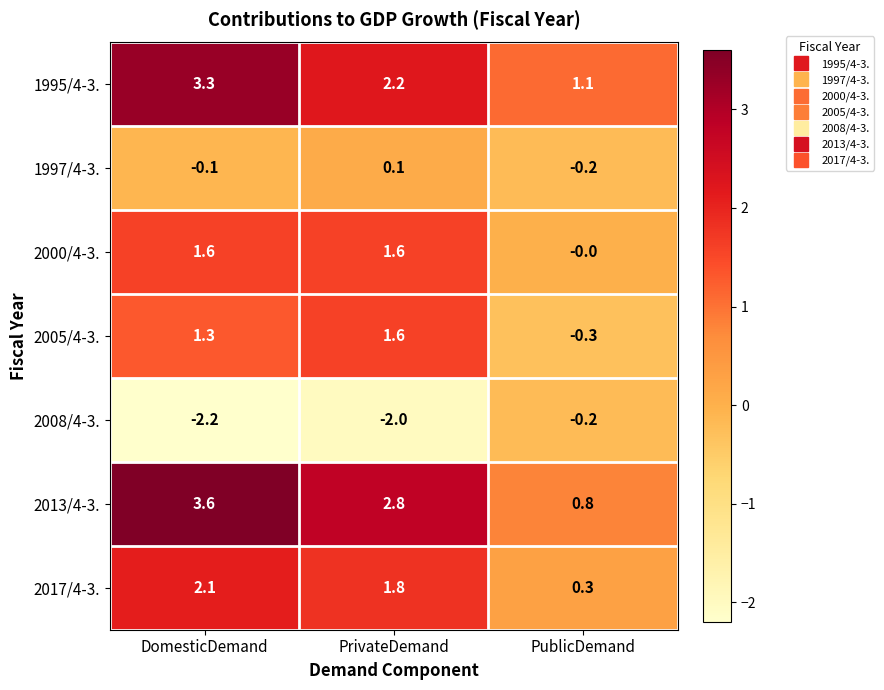

At how many categories does at least one series exceed 3?

1